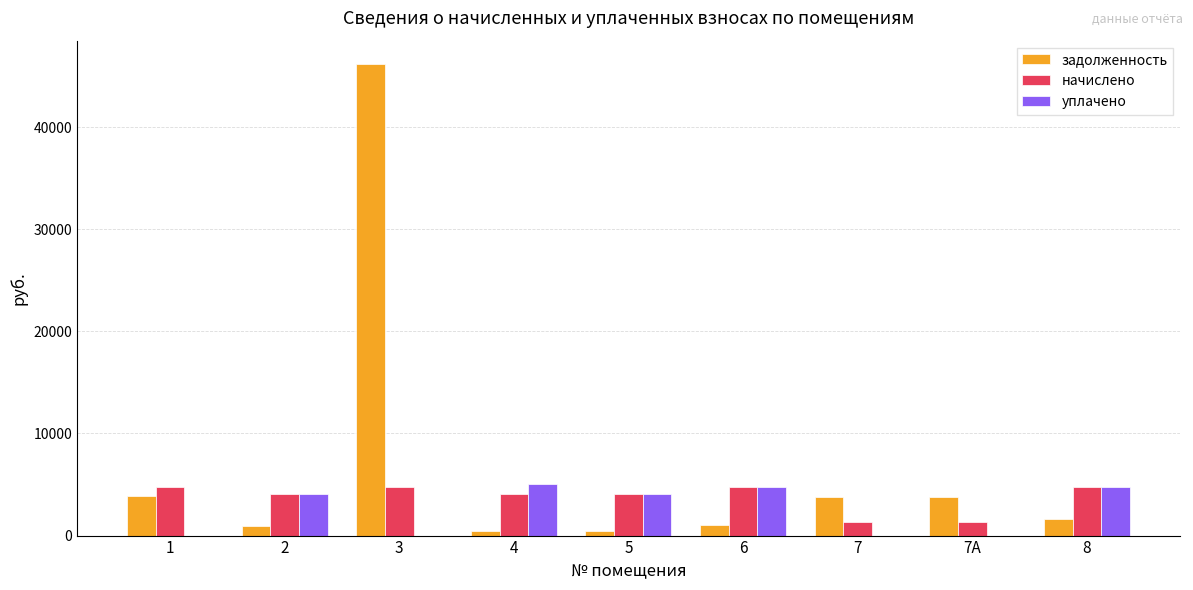

What is the maximum value shown in the chart?

46145.8